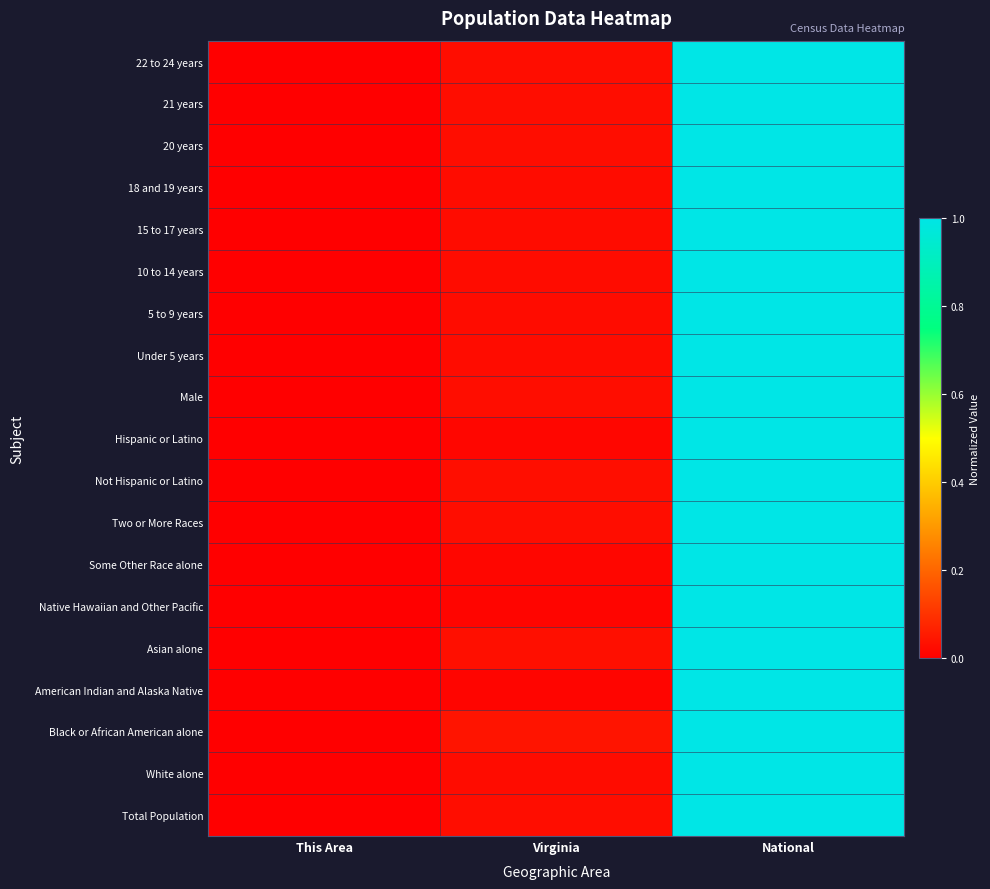

At which category is the sum across all series the highest?

National